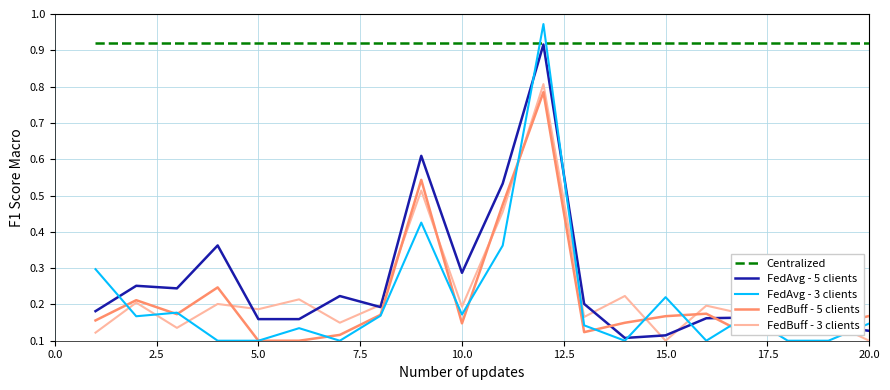

True or false: FedBuff - 3 clients and Centralized cross at least once.

False